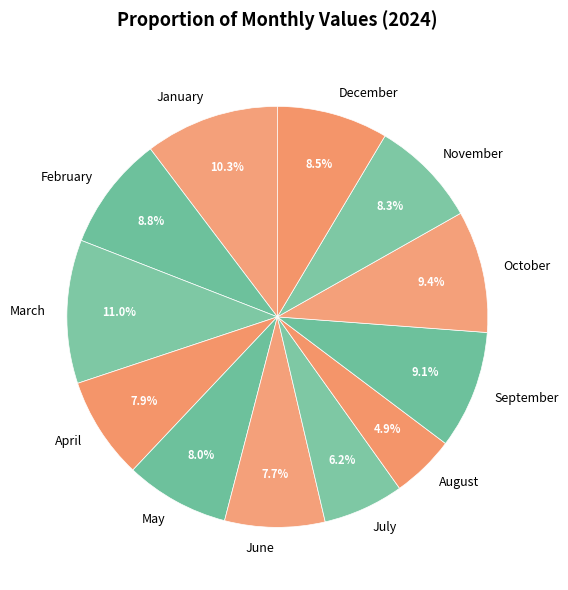

How many slices are in this pie chart?

12